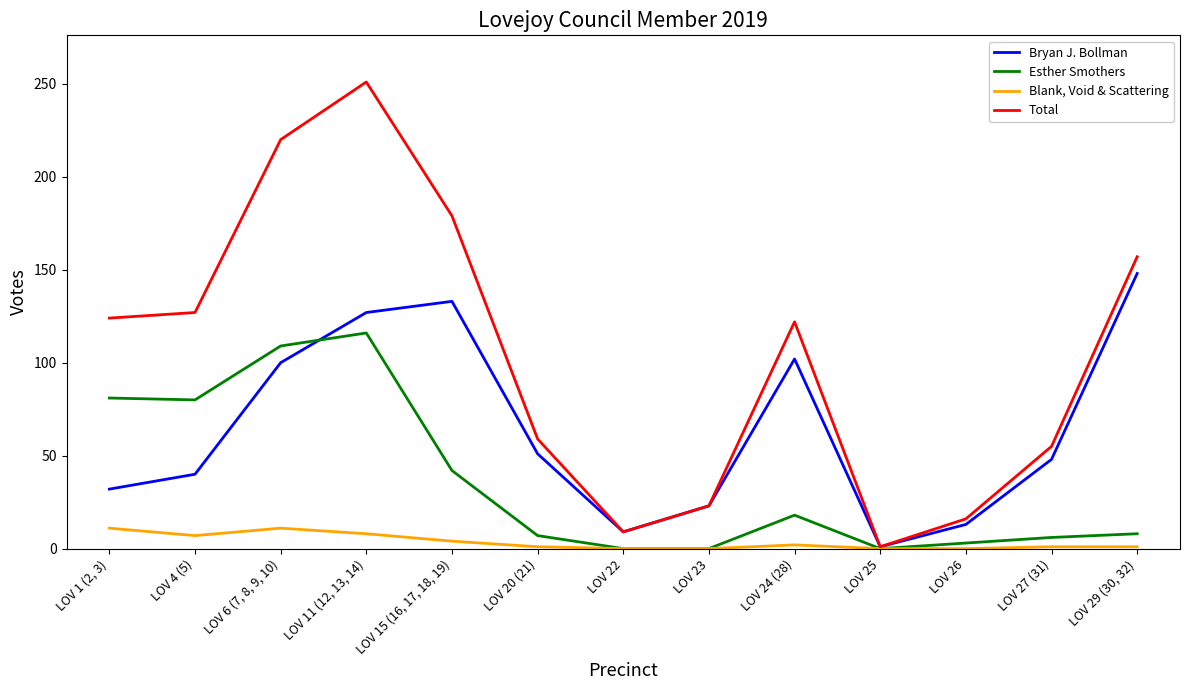

Which series has the widest spread of values?

Total